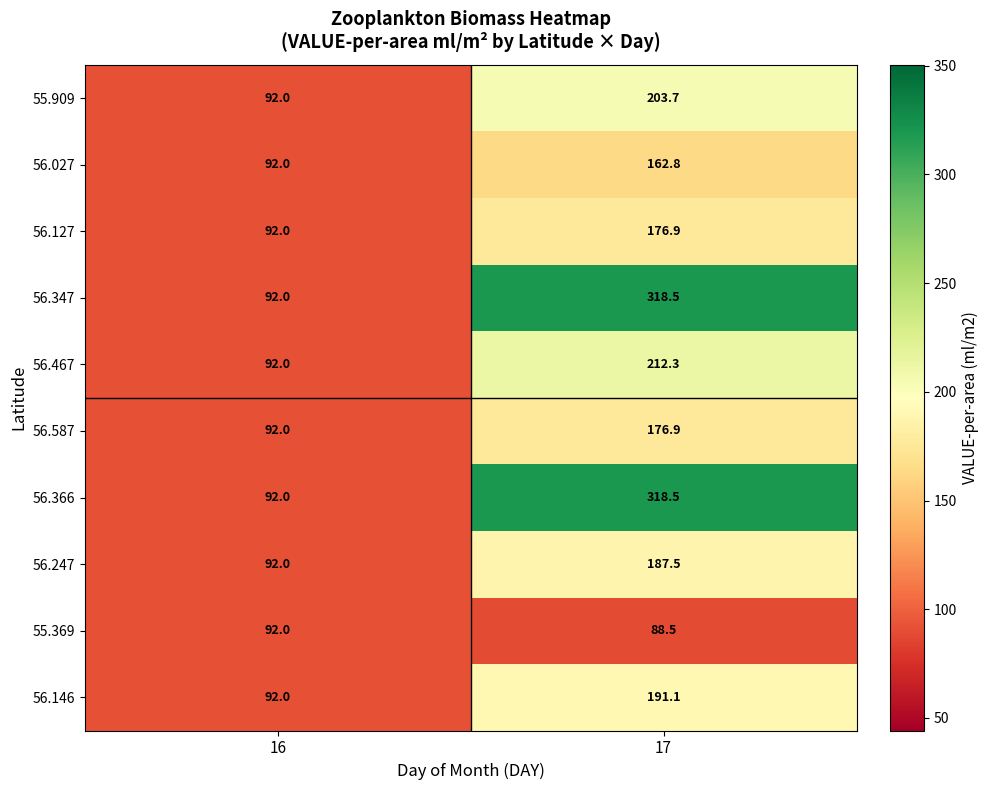

Rank the categories by 56.467 value from highest to lowest.

17, 16